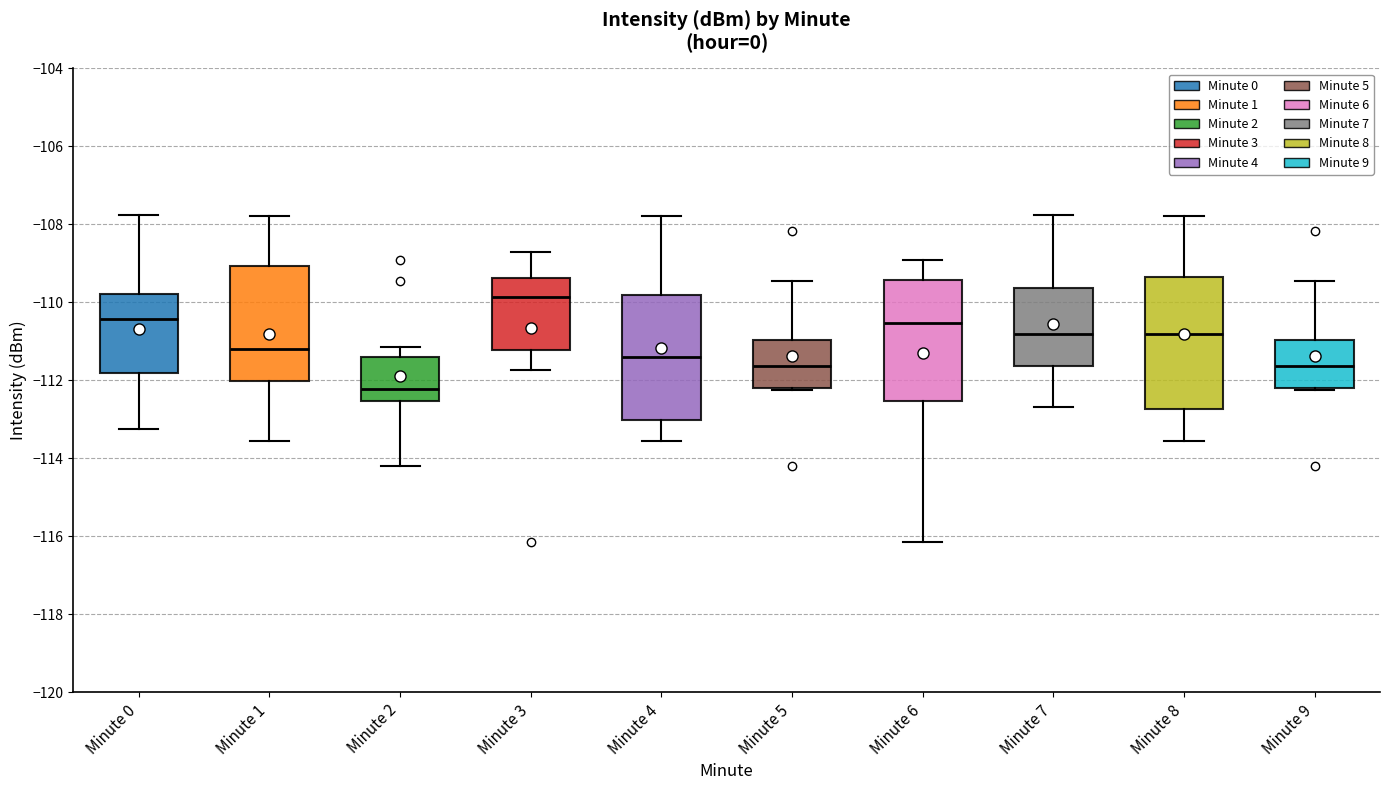

Reading left to right, transcribe this box plot: for each box, give where its median line is, the range the box spans, and where its two whiskers end, as read against the y-axis. The values are not printed on the chart, so give them approximately, as read against the axis.

Minute 0: median -110.4, box -111.8 to -109.8, whiskers -113.2 to -107.8
Minute 1: median -111.2, box -112.0 to -109.0, whiskers -113.6 to -107.8
Minute 2: median -112.2, box -112.6 to -111.4, whiskers -114.2 to -111.2
Minute 3: median -109.8, box -111.2 to -109.4, whiskers -111.8 to -108.8
Minute 4: median -111.4, box -113.0 to -109.8, whiskers -113.6 to -107.8
Minute 5: median -111.6, box -112.2 to -111.0, whiskers -112.2 to -109.4
Minute 6: median -110.6, box -112.6 to -109.4, whiskers -116.2 to -109.0
Minute 7: median -110.8, box -111.6 to -109.6, whiskers -112.6 to -107.8
Minute 8: median -110.8, box -112.8 to -109.4, whiskers -113.6 to -107.8
Minute 9: median -111.6, box -112.2 to -111.0, whiskers -112.2 to -109.4